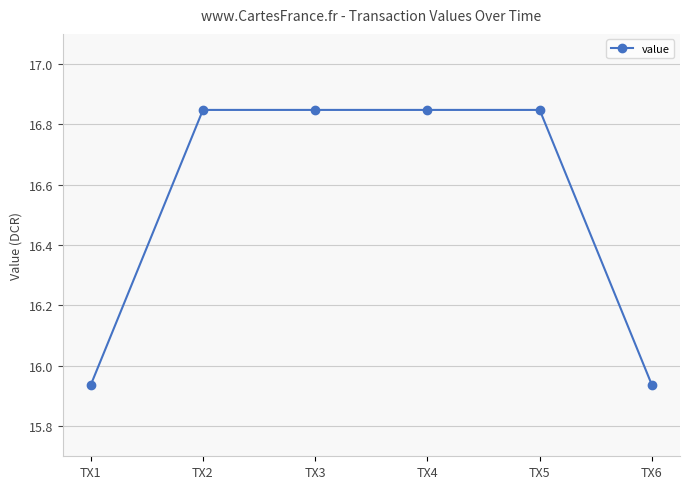

Where does the data first go above 16?

TX2